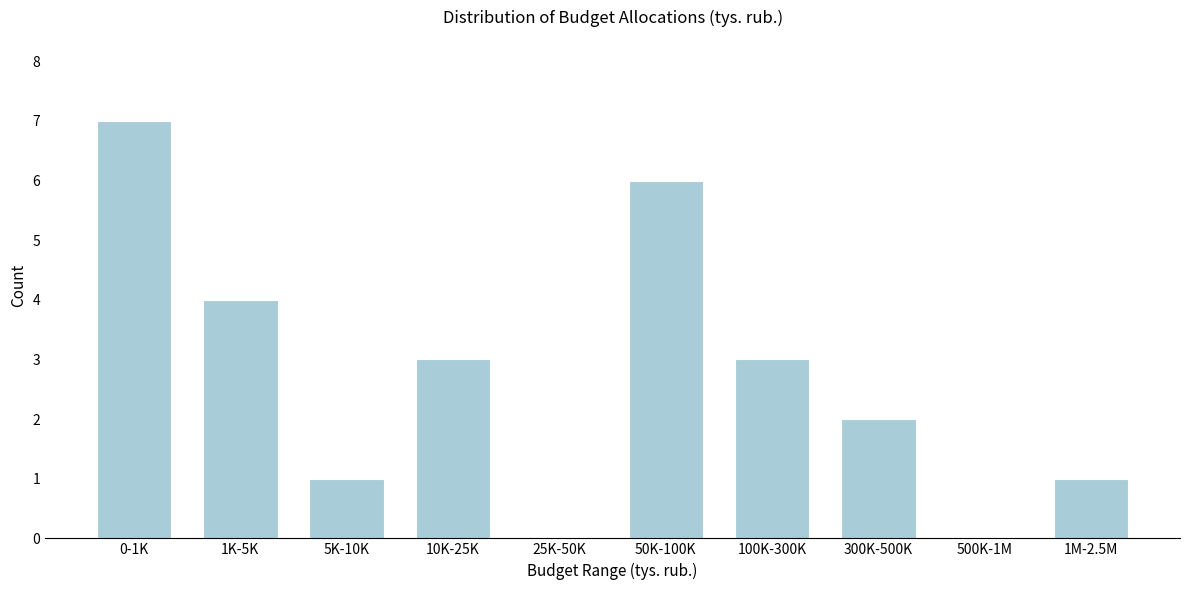

Reading left to right, what are all the values shown in this chart?

0-1K=7	1K-5K=4	5K-10K=1	10K-25K=3	25K-50K=0	50K-100K=6	100K-300K=3	300K-500K=2	500K-1M=0	1M-2.5M=1